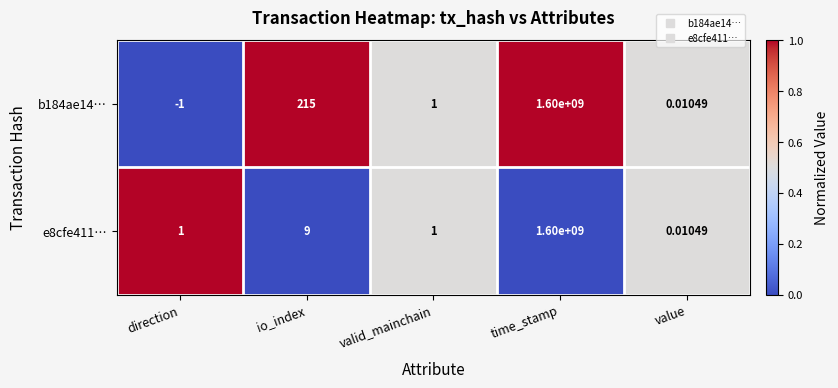

At which label does b184ae14… first exceed 1?

io_index